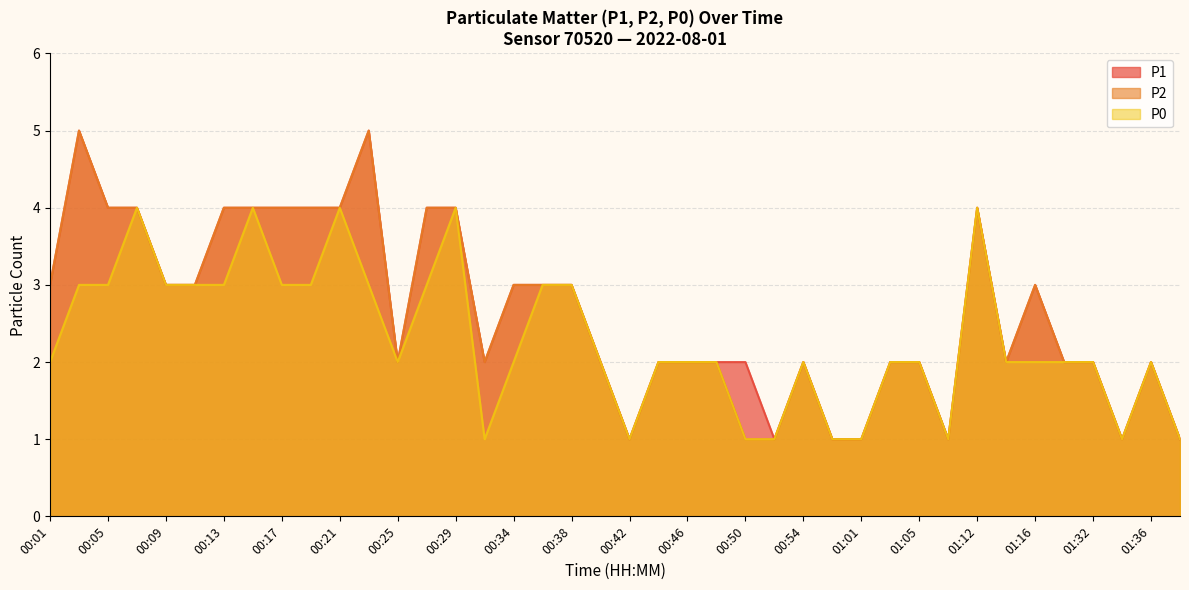

In P0, how many points are higher than both neighbors (excluding endpoints)?

7